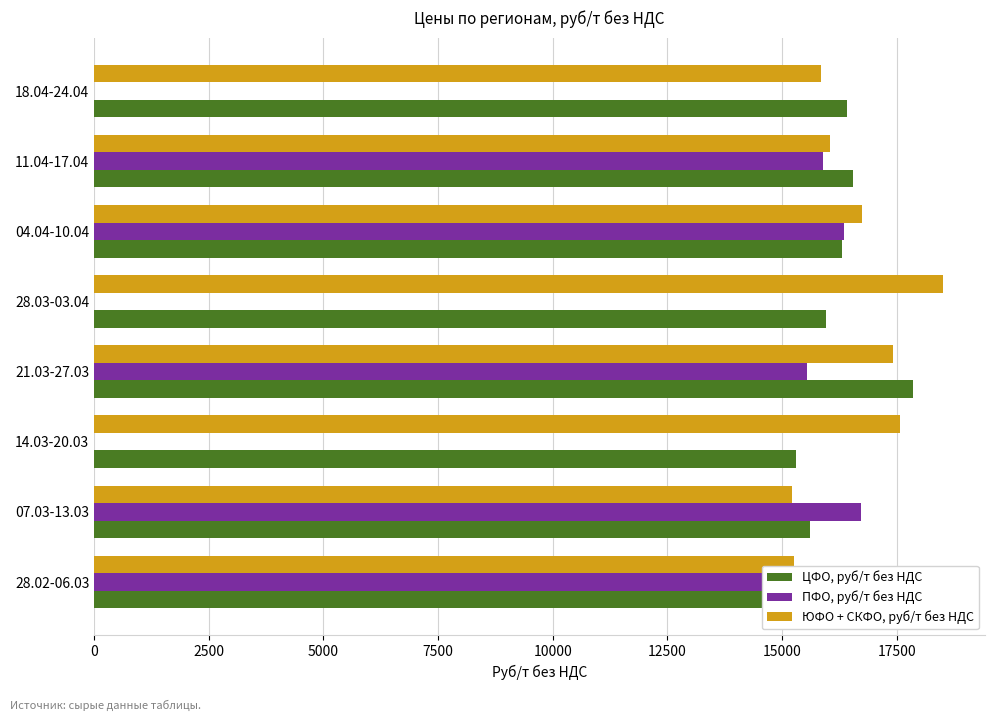

Between 28.02-06.03 and 18.04-24.04, which is larger?

18.04-24.04